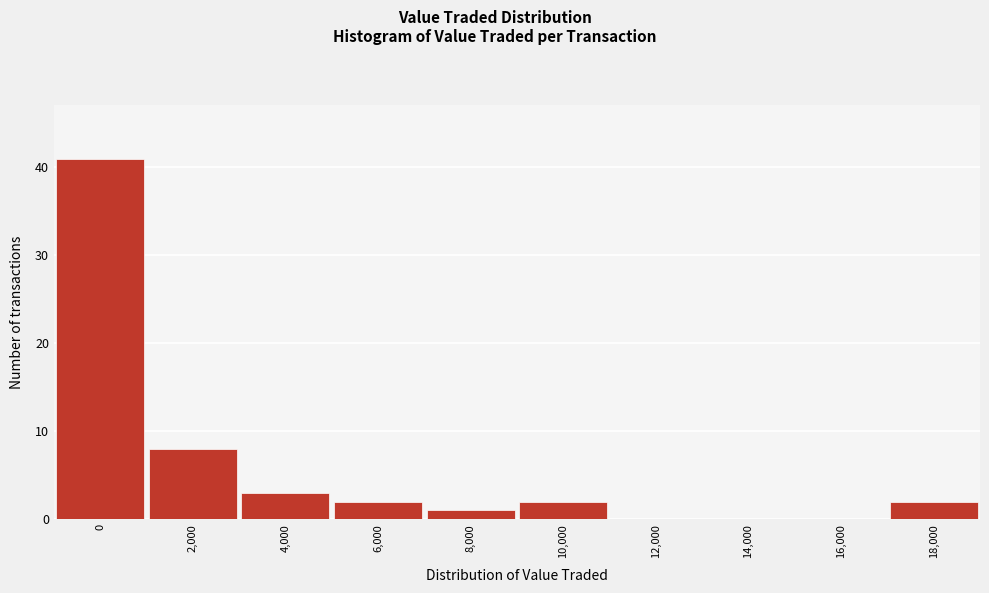

Reading right to left, list all the values displayed in this chart.

18,000=2	16,000=0	14,000=0	12,000=0	10,000=2	8,000=1	6,000=2	4,000=3	2,000=8	0=41